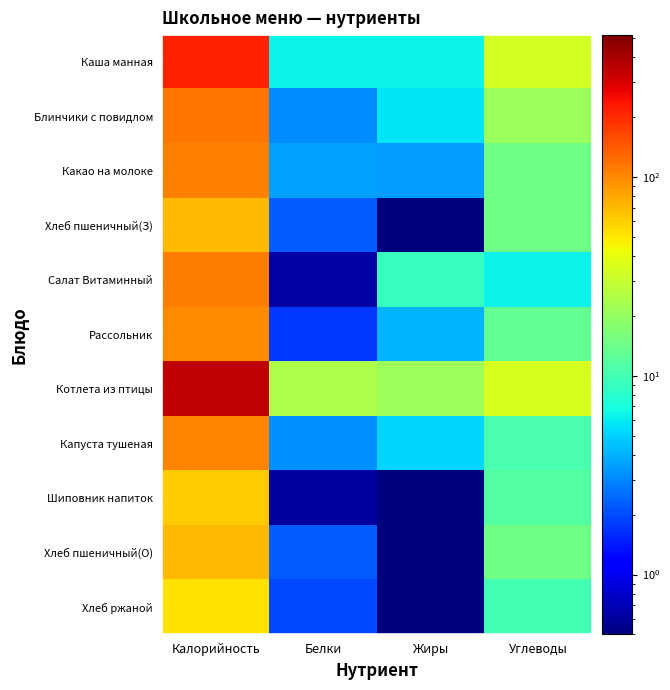

Which series has the largest total across all categories?

Котлета из птицы